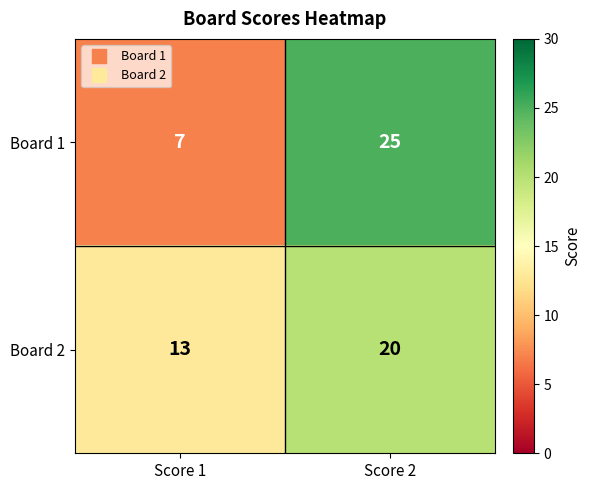

How many categories are shown in the chart?

2